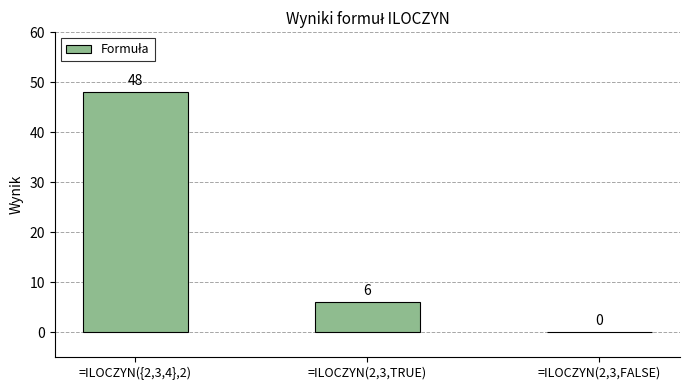

Where does the data first go above 6?

=ILOCZYN({2,3,4},2)